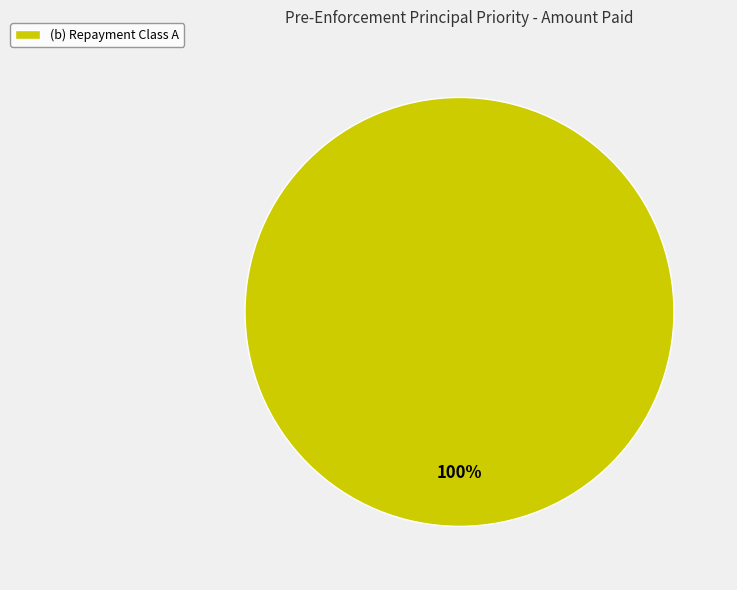

Is it true that (b) Repayment Class A is 88% of the pie?

False